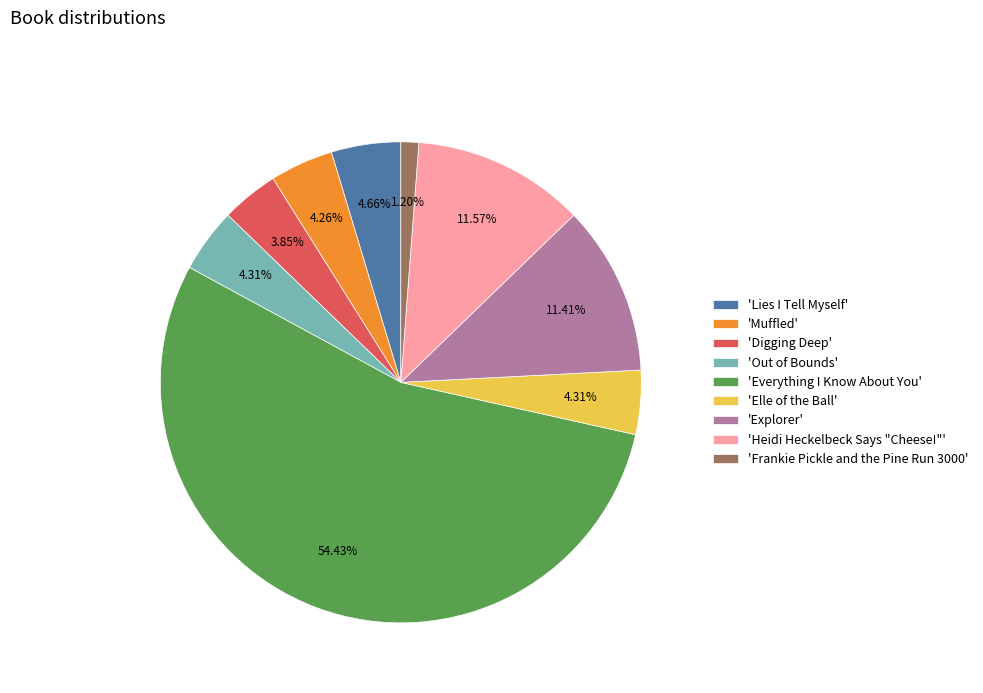

What is the majority slice?

'Everything I Know About You'